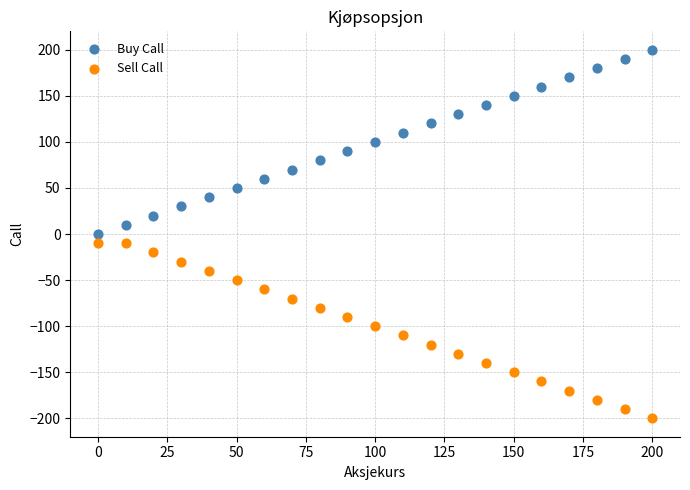

Which series has the largest Y range (max minus min)?

Buy Call